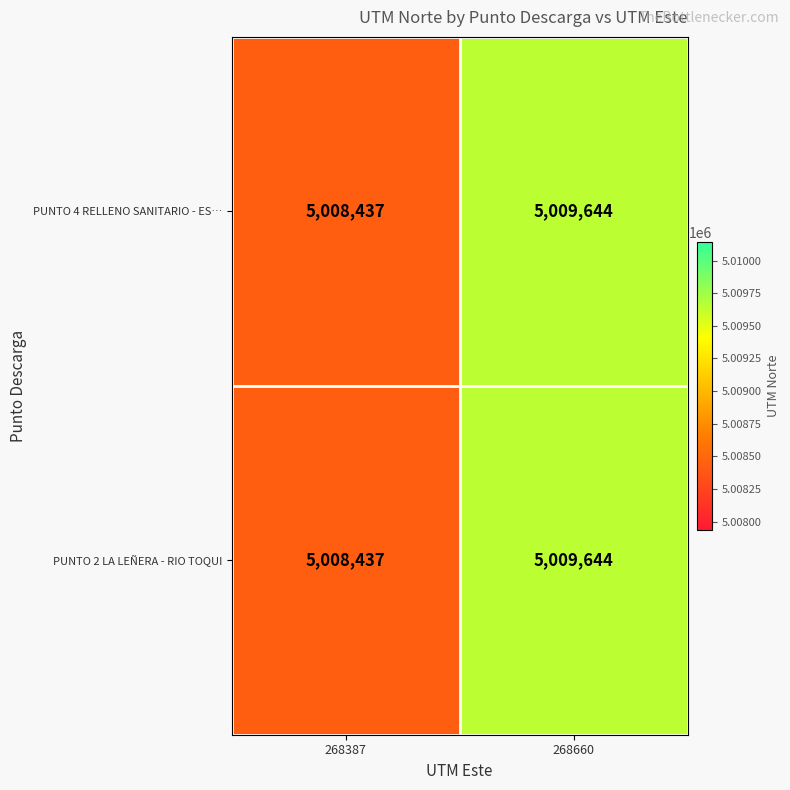

Where is PUNTO 2 LA LEÑERA - RIO TOQUI nearest to the value 5009040?

268387